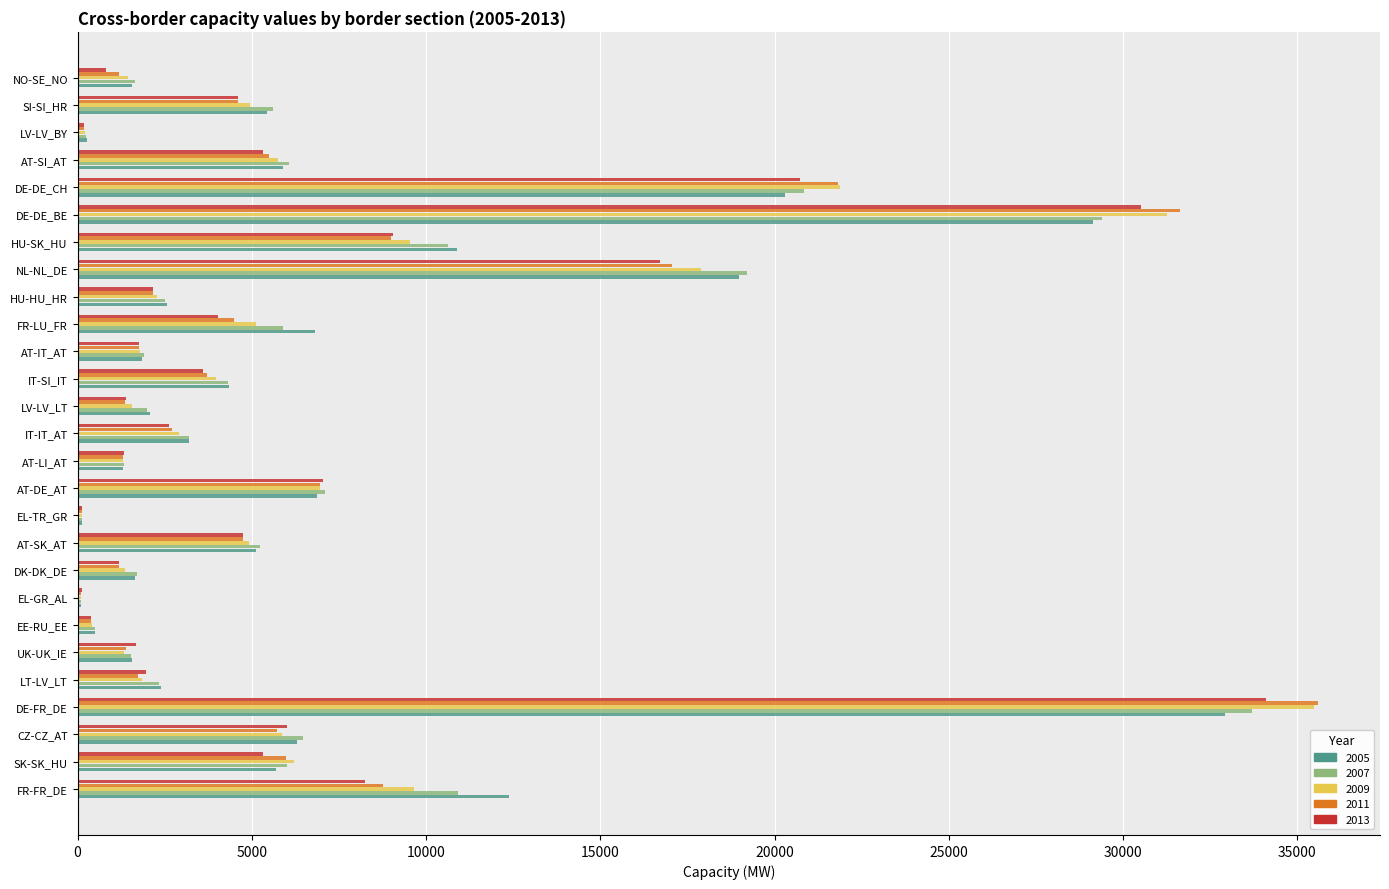

Which category has the highest value across all series?

DE-FR_DE